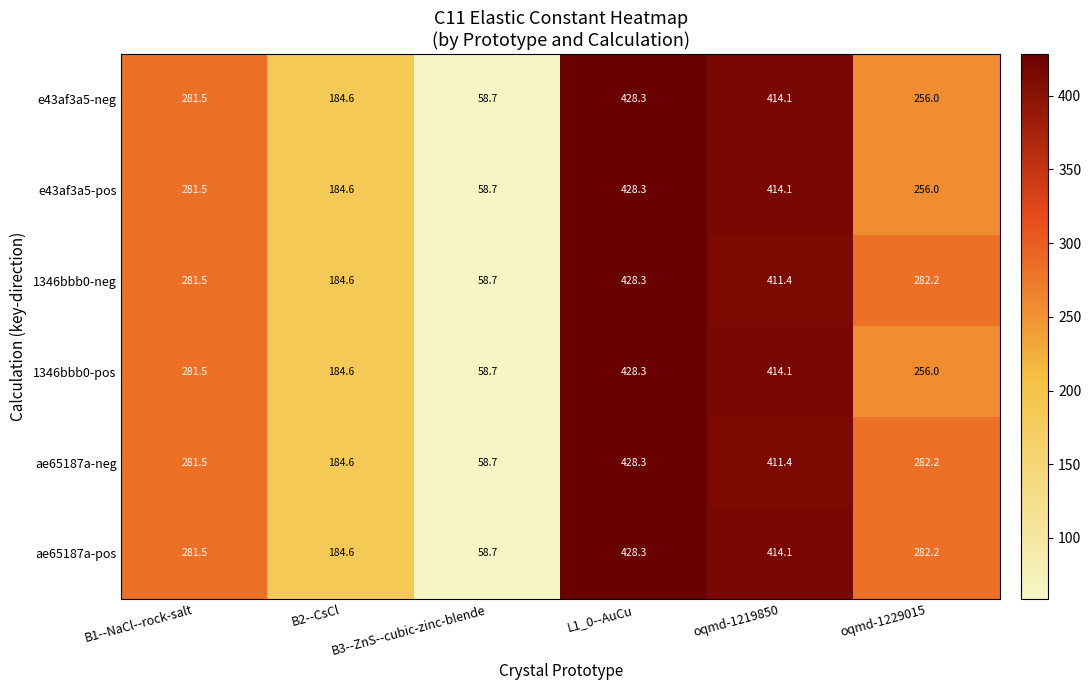

Rank the categories by ae65187a-pos value from highest to lowest.

L1_0--AuCu, oqmd-1219850, oqmd-1229015, B1--NaCl--rock-salt, B2--CsCl, B3--ZnS--cubic-zinc-blende